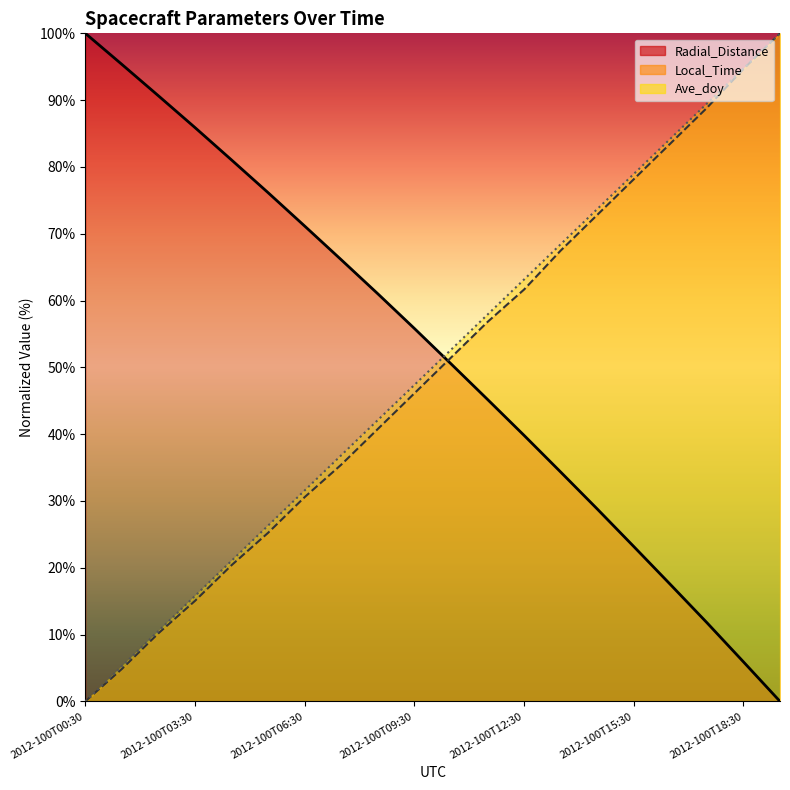

What is the average value of the Radial_Distance series?

52.0